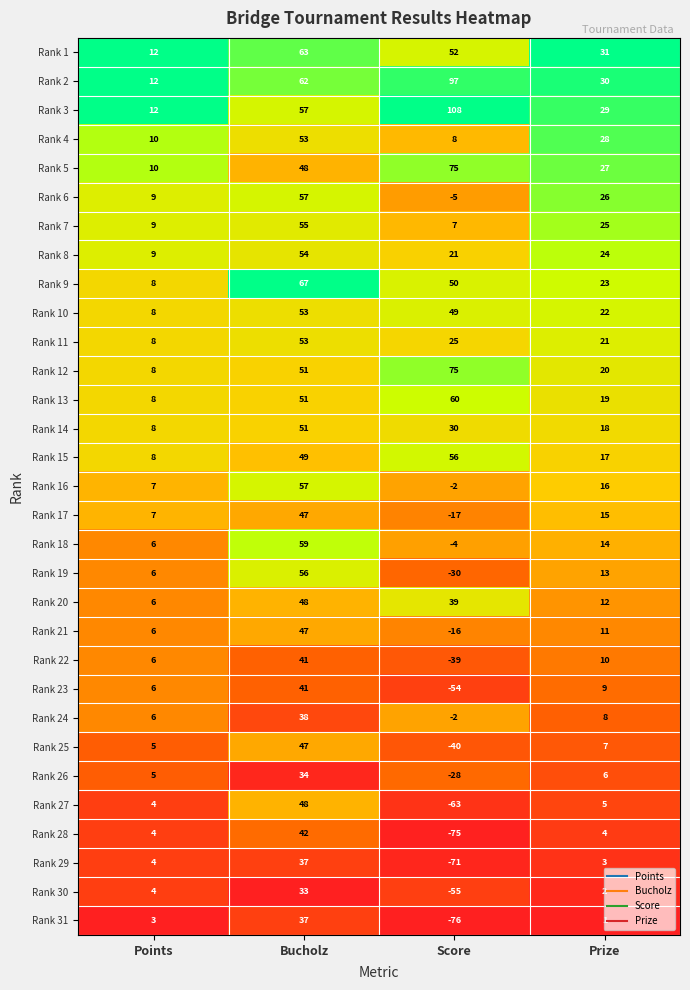

Which series has the largest total across all categories?

Rank 3